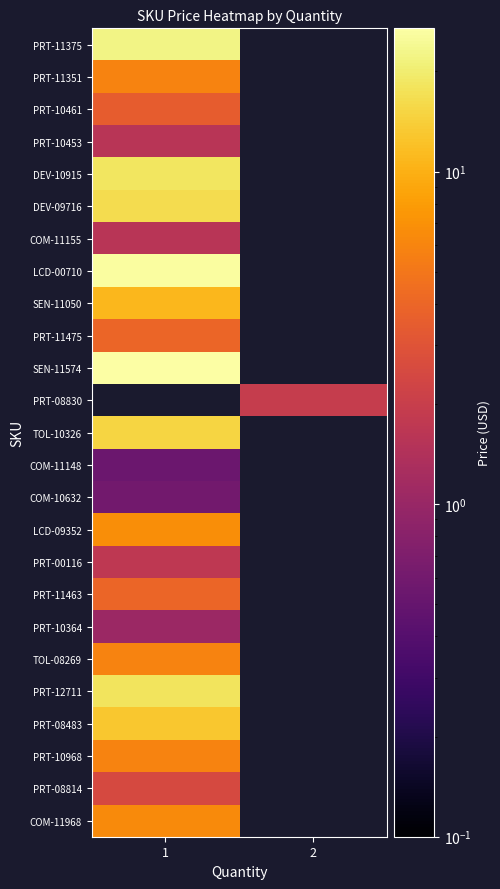

Count the number of data series in this chart.

25